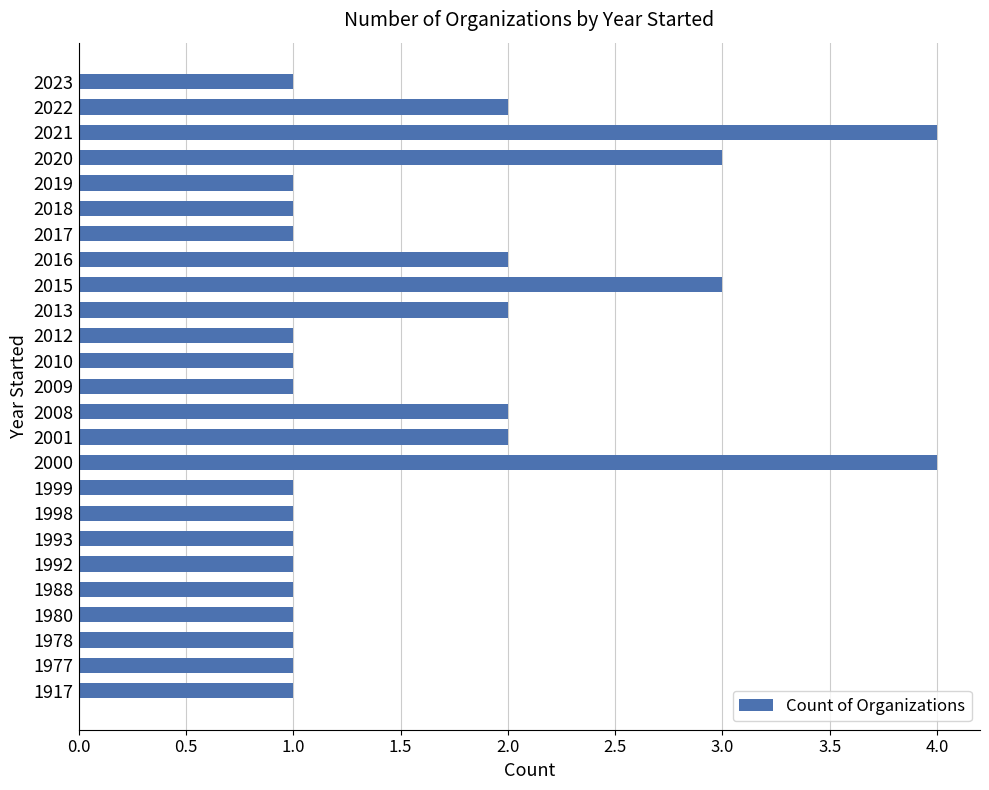

What is the minimum value shown in the chart?

1